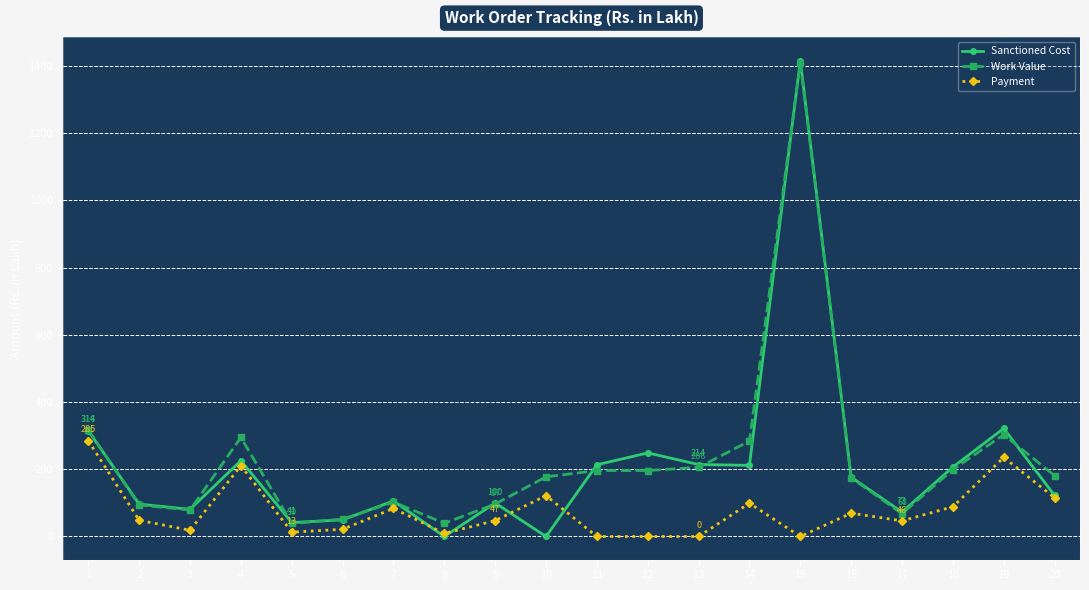

The Payment series shows 18.5 at 3. True or false?

True